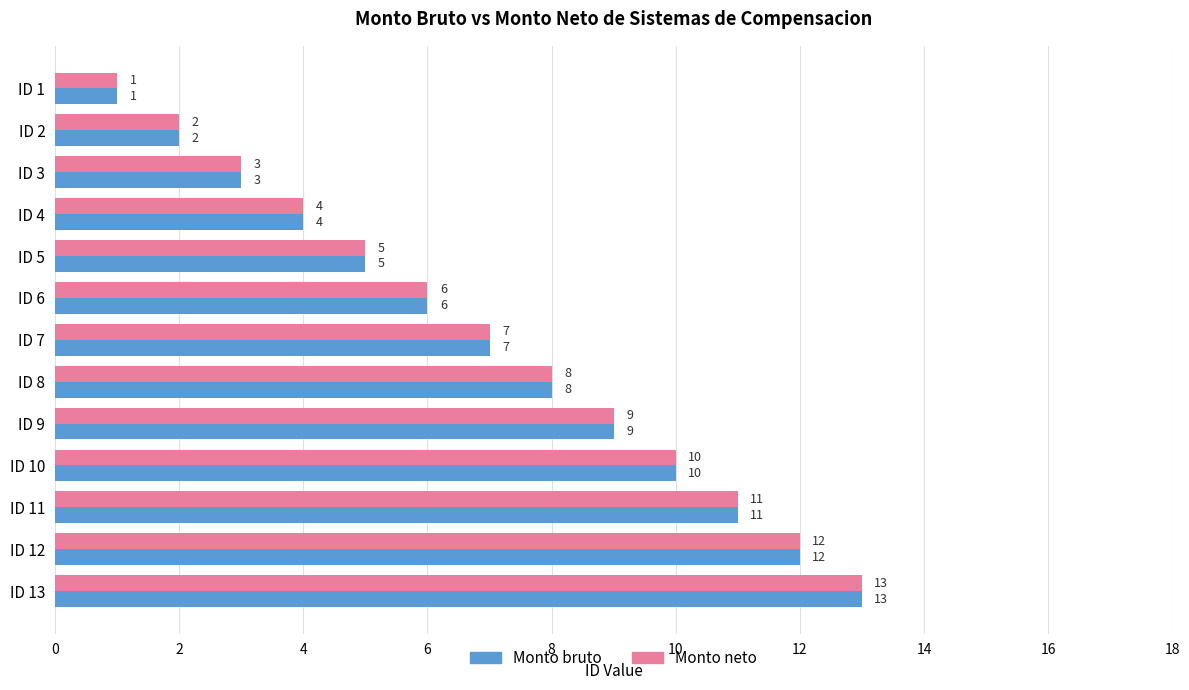

List the labels in order of Monto neto value, smallest first.

ID 1, ID 2, ID 3, ID 4, ID 5, ID 6, ID 7, ID 8, ID 9, ID 10, ID 11, ID 12, ID 13